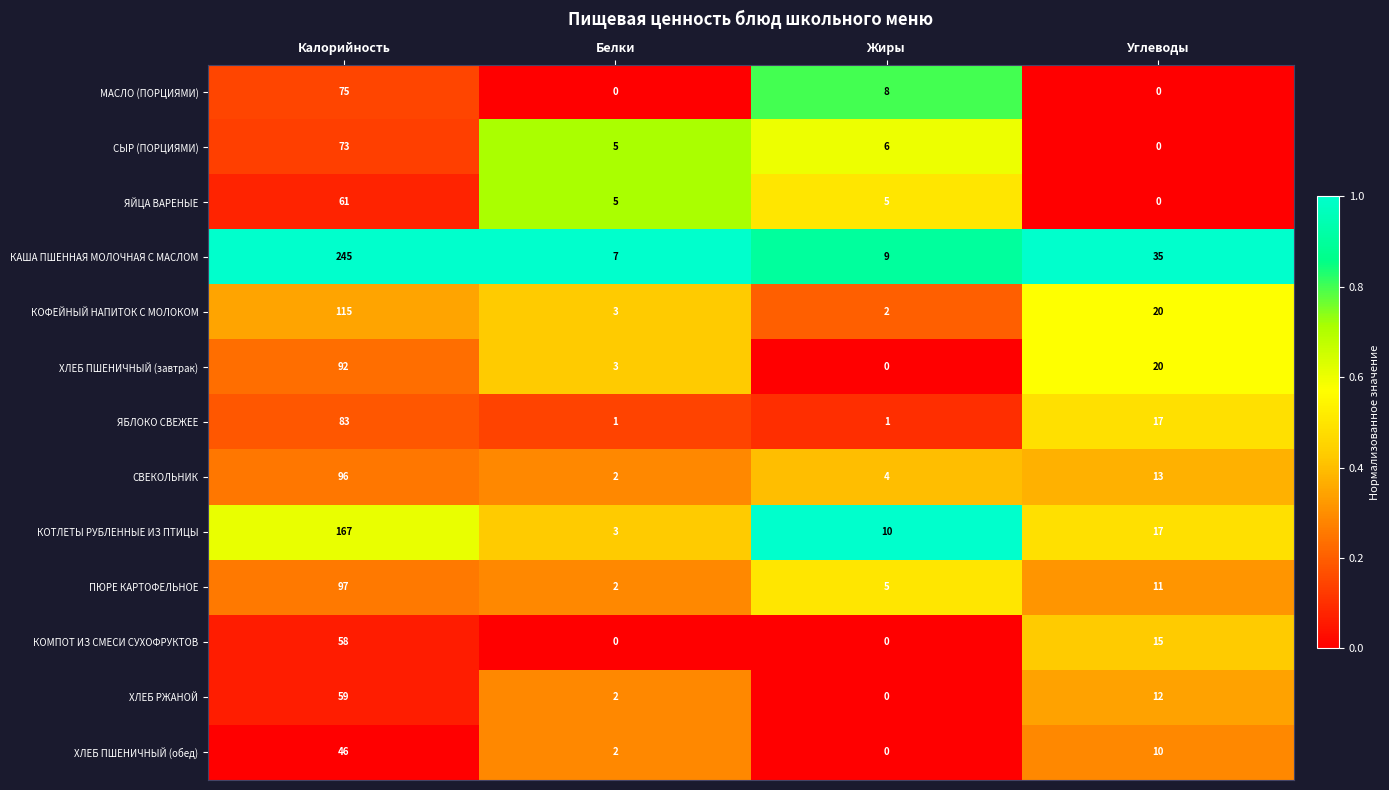

Which series has the largest range (max minus min)?

КАША ПШЕННАЯ МОЛОЧНАЯ С МАСЛОМ